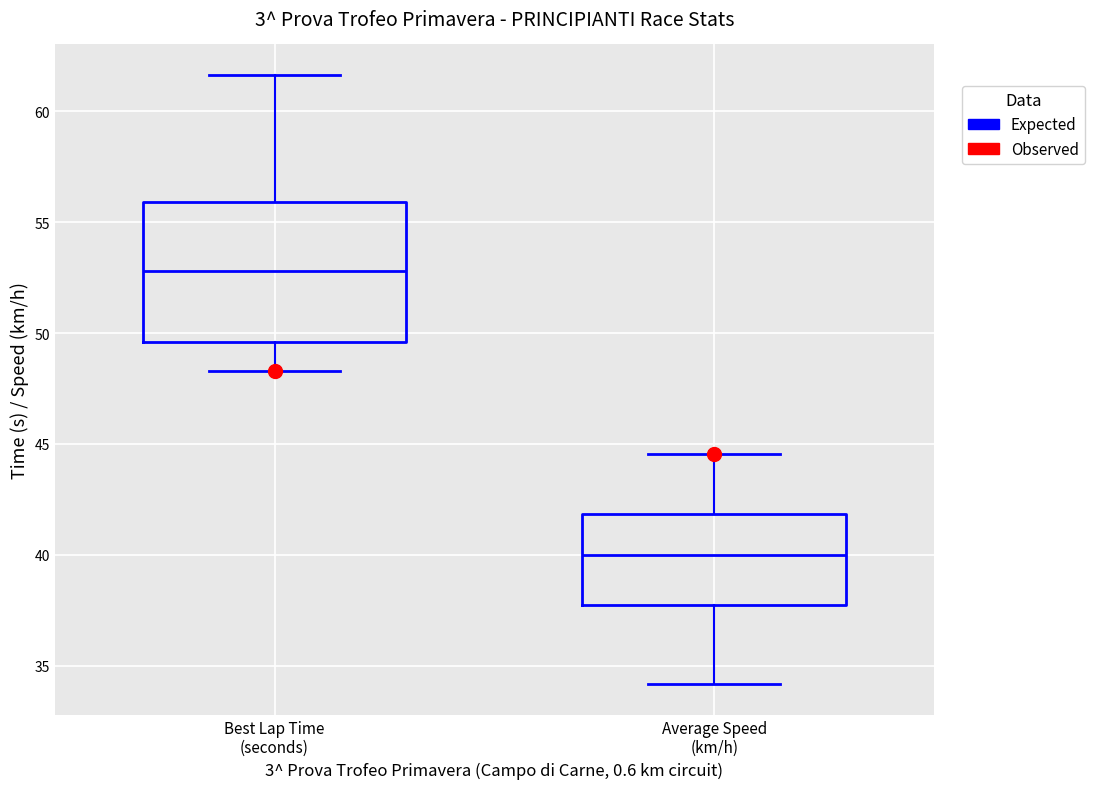

Which box's median line is the highest?

Best Lap Time (seconds)